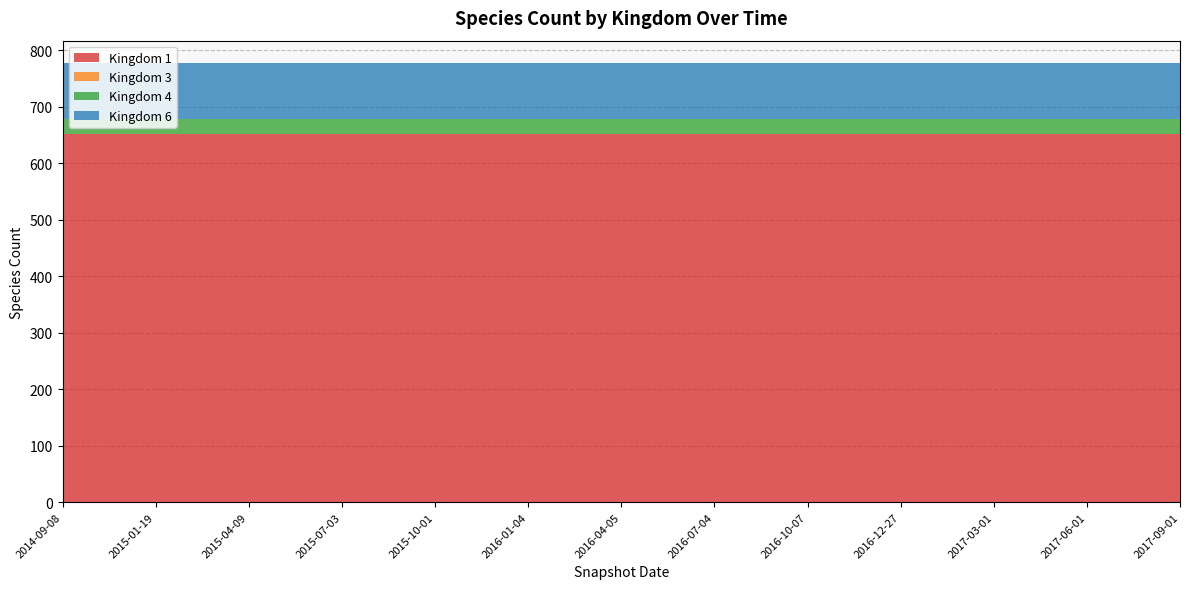

Reading left to right, transcribe all the data shown in this chart.

Kingdom 1: 651	651	651	651	651	651	651	651	651	651	651	651	651
Kingdom 3: 1	1	1	1	1	1	1	1	1	1	1	1	1
Kingdom 4: 27	27	27	27	27	27	27	27	27	27	27	27	27
Kingdom 6: 99	99	99	99	99	99	99	99	99	99	99	99	99